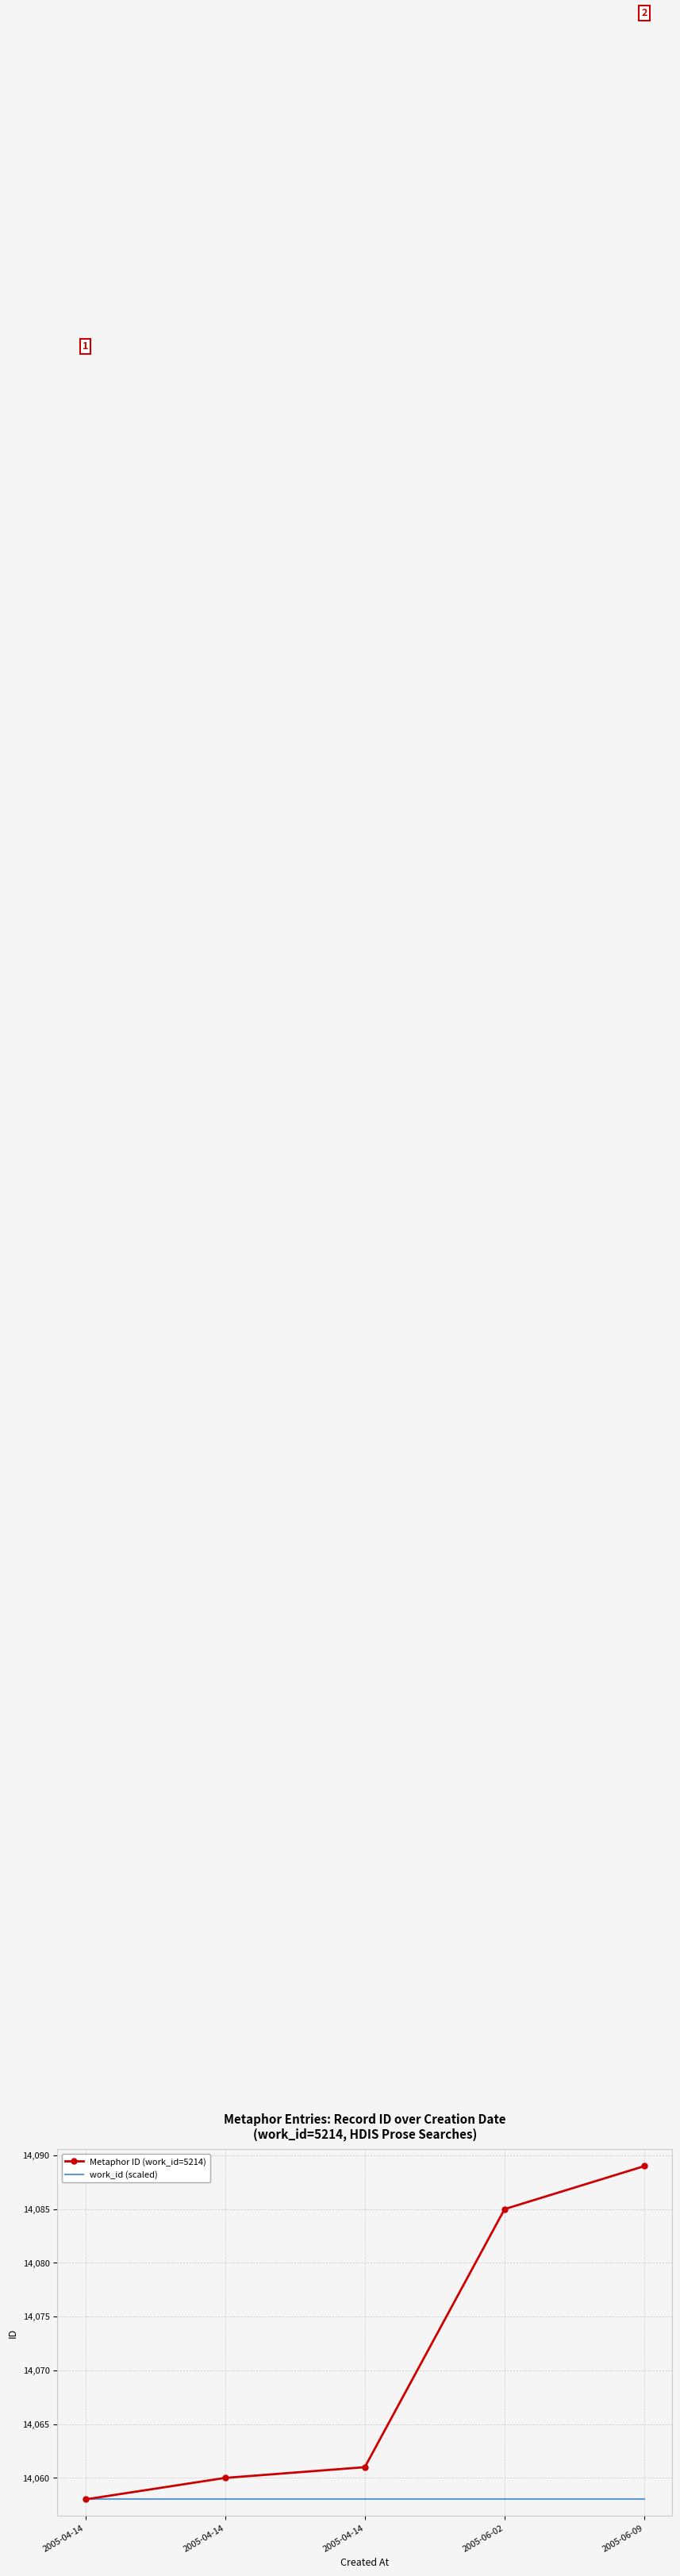

Between 2005-04-14 and 2005-04-14, which is larger?

2005-04-14